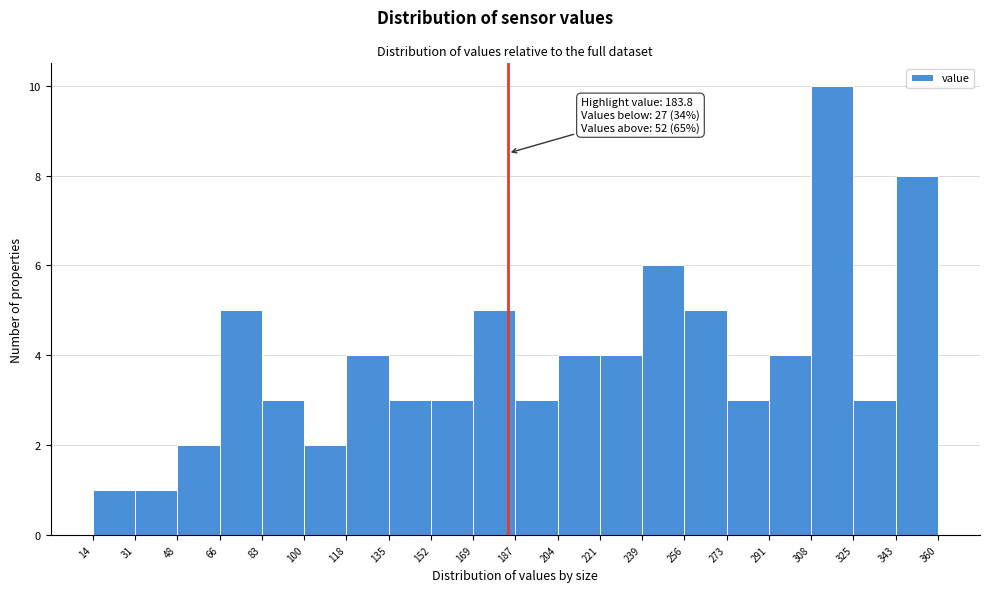

Over which range of the x-axis is the bar tallest?

308 to 325